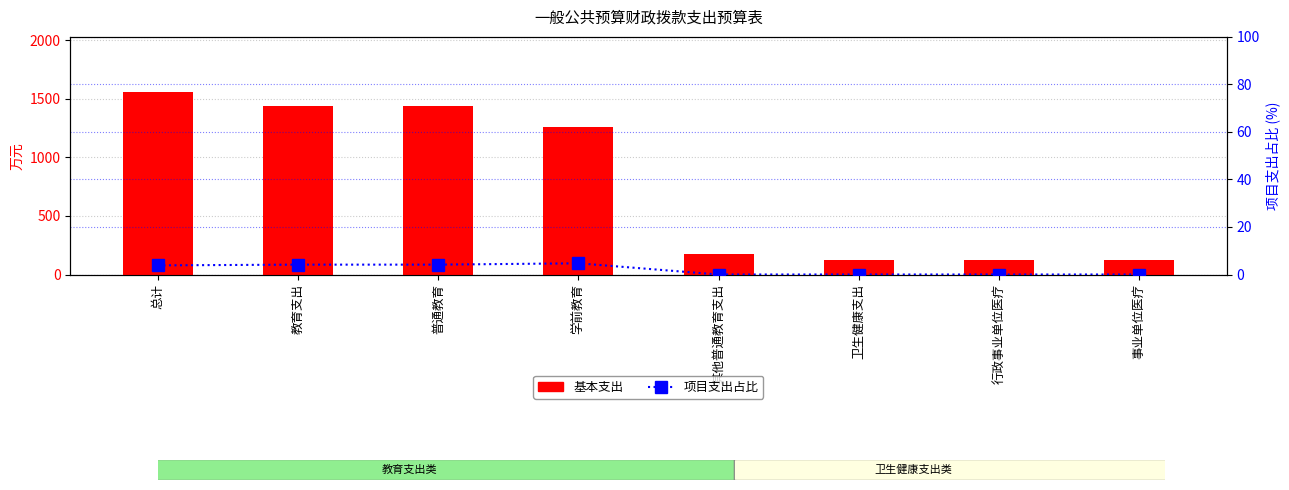

What is the label of the 5th bar from the right?

学前教育